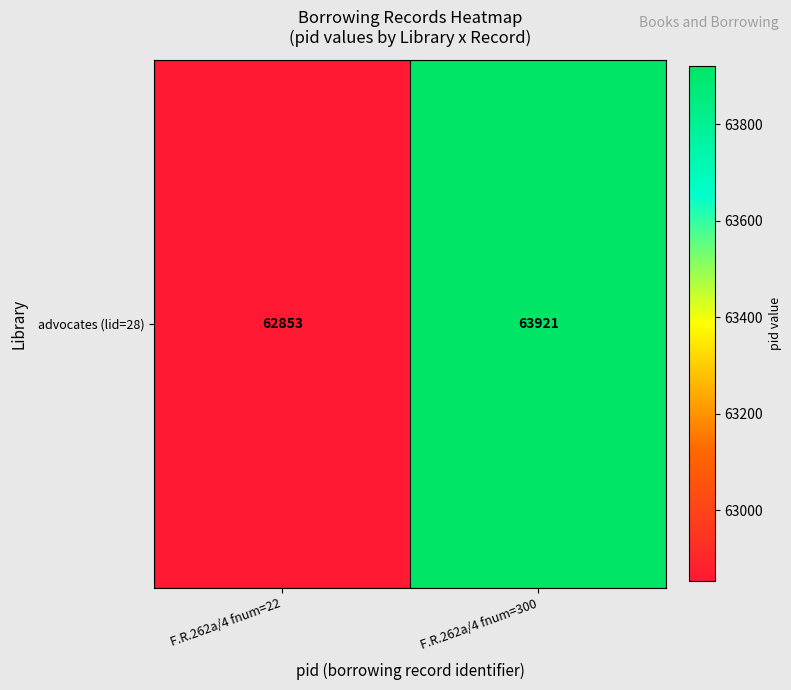

Reading right to left, what are all the values shown in this chart?

F.R.262a/4 fnum=300=63921	F.R.262a/4 fnum=22=62853